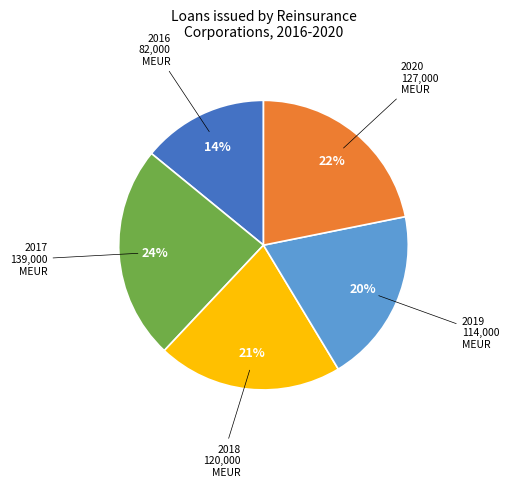

Does any single category account for the majority?

No